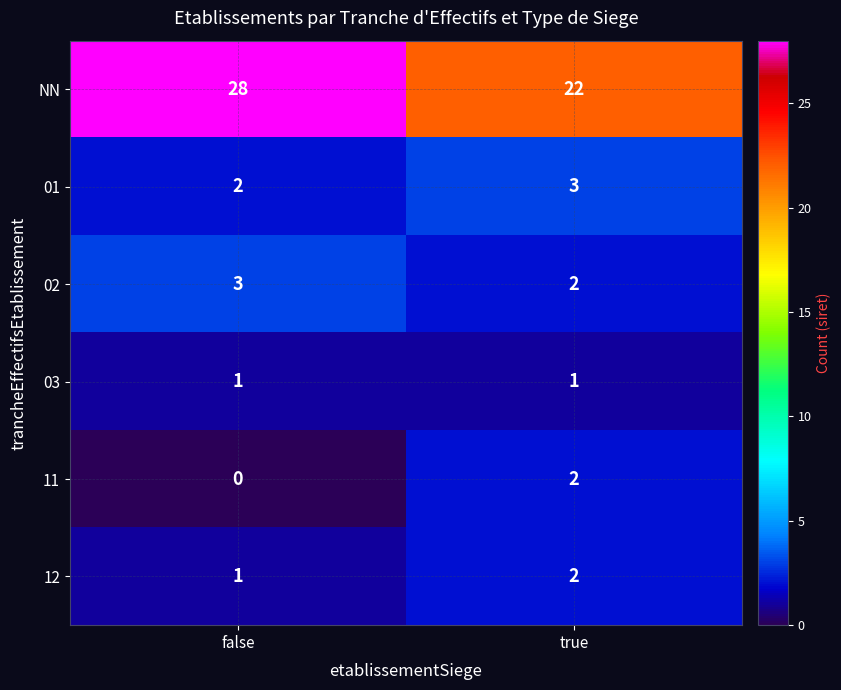

What is the total value across all series at false?

35